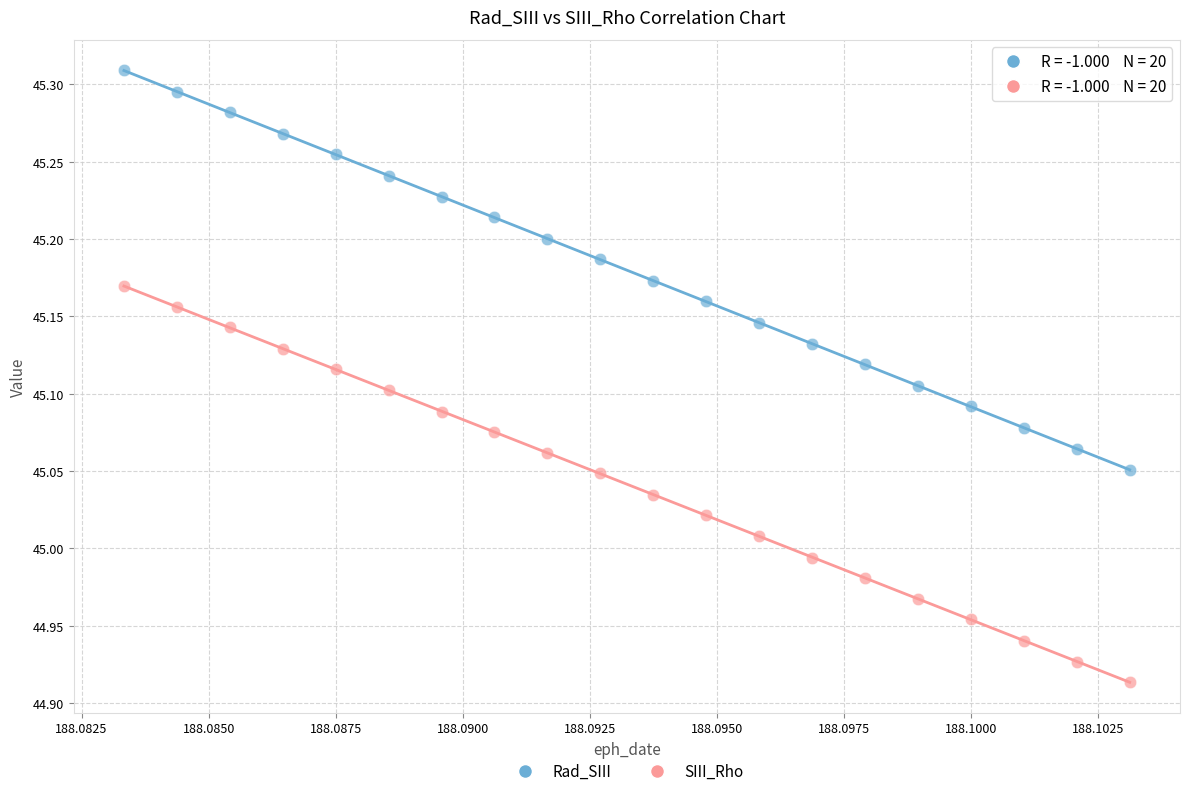

Which series contains the lowest Y value?

SIII_Rho